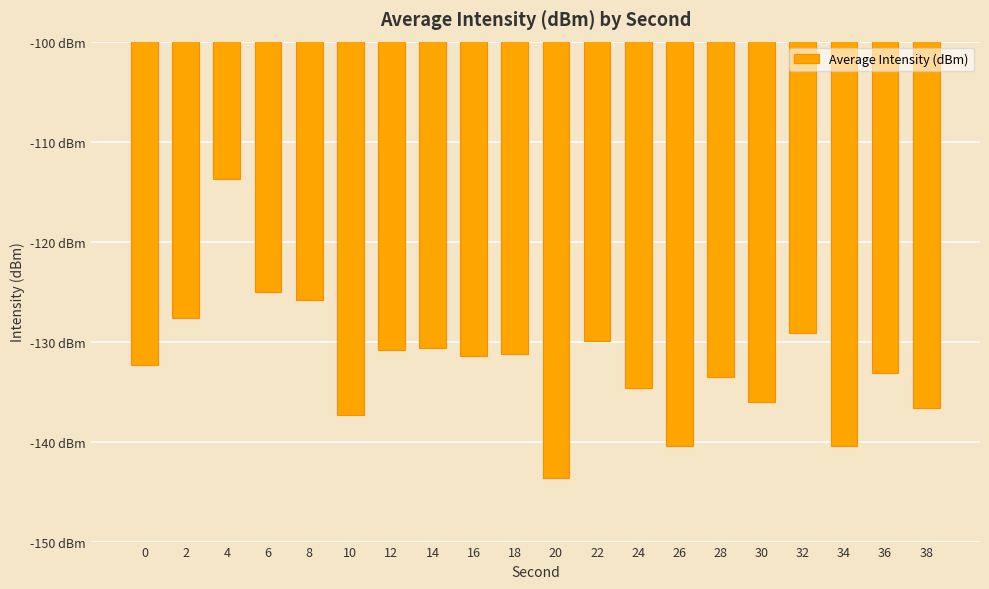

List the labels in order of value, smallest first.

20, 34, 26, 10, 38, 30, 24, 28, 36, 0, 16, 18, 12, 14, 22, 32, 2, 8, 6, 4